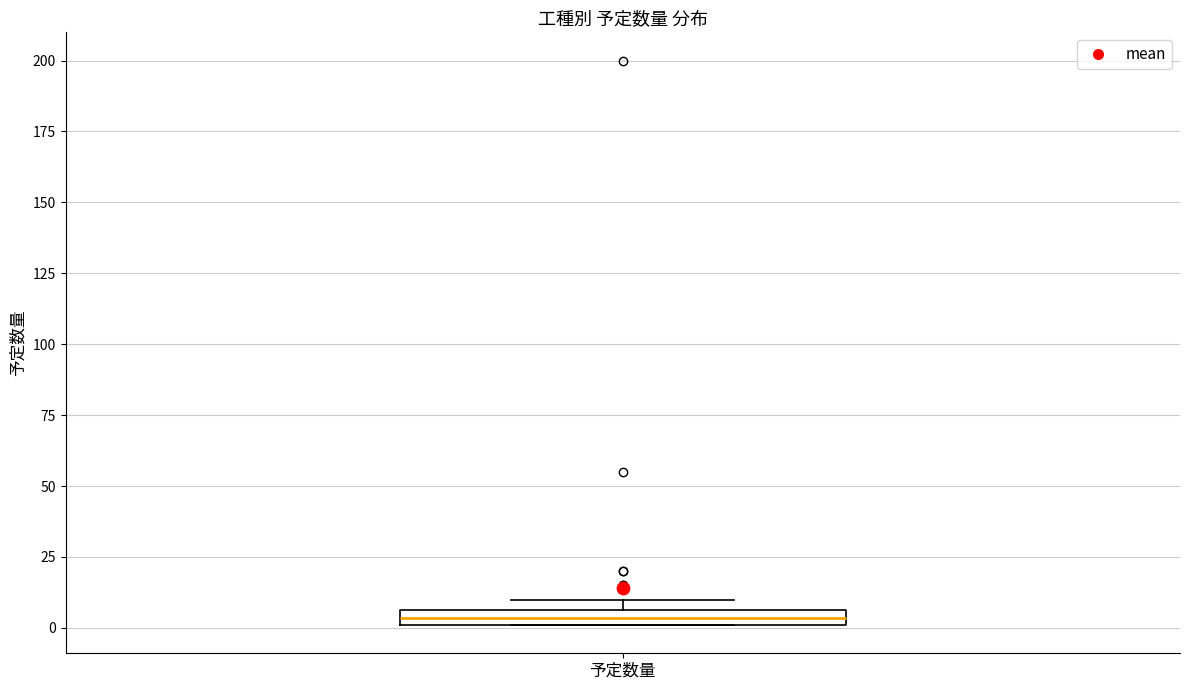

Where is the upper edge of the box for 予定数量 on the y-axis? The values are not printed on the chart, so give them approximately, as read against the axis.

5